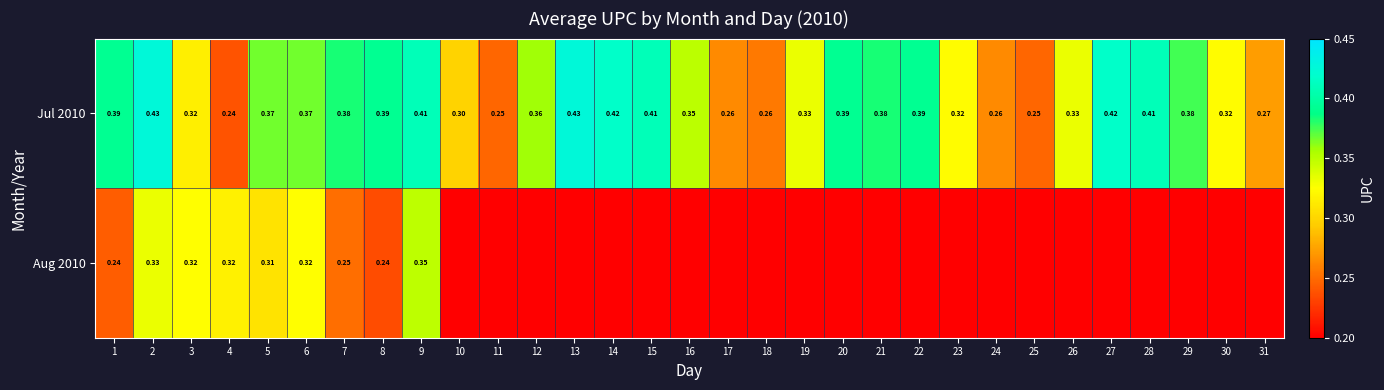

Is the value of Aug 2010 at 5 greater than the value of Jul 2010 at 6?

No